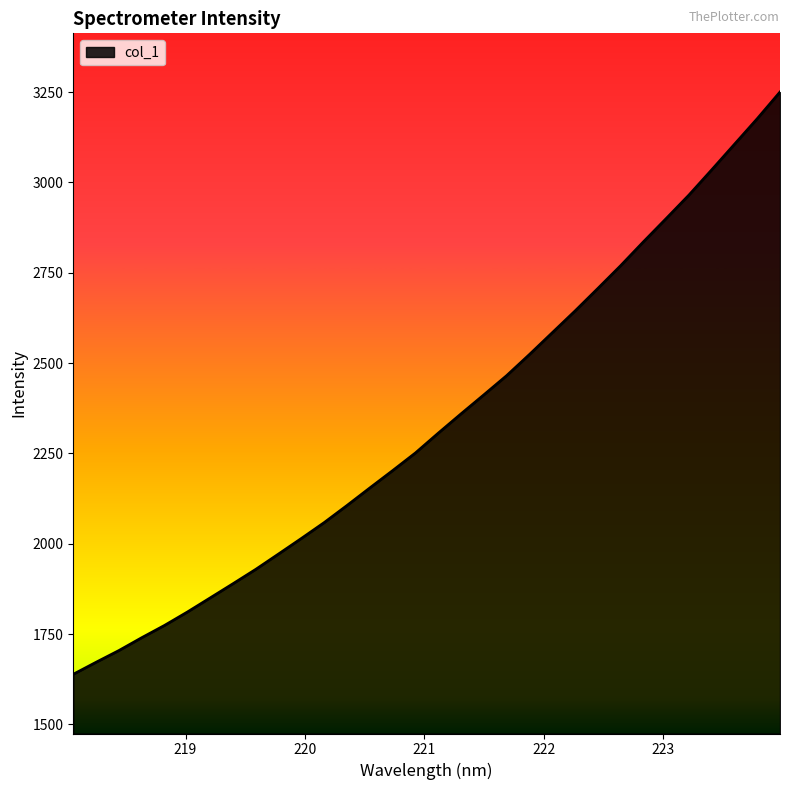

What is the difference between the second highest and second lowest values?

1504.2